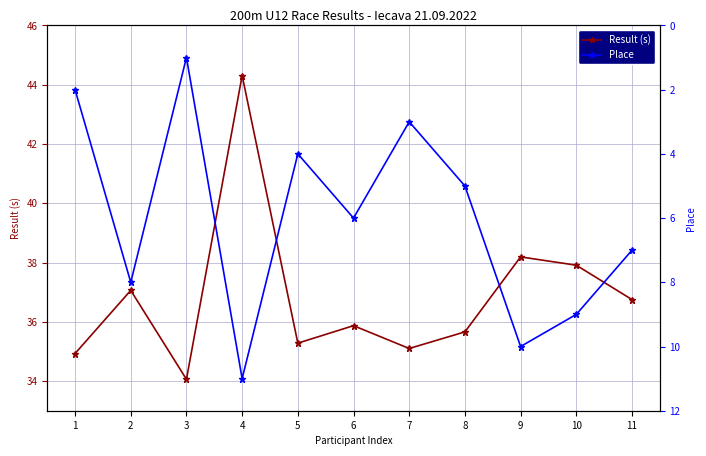

What is the value of the Place point at the 8th from the left?

5.0